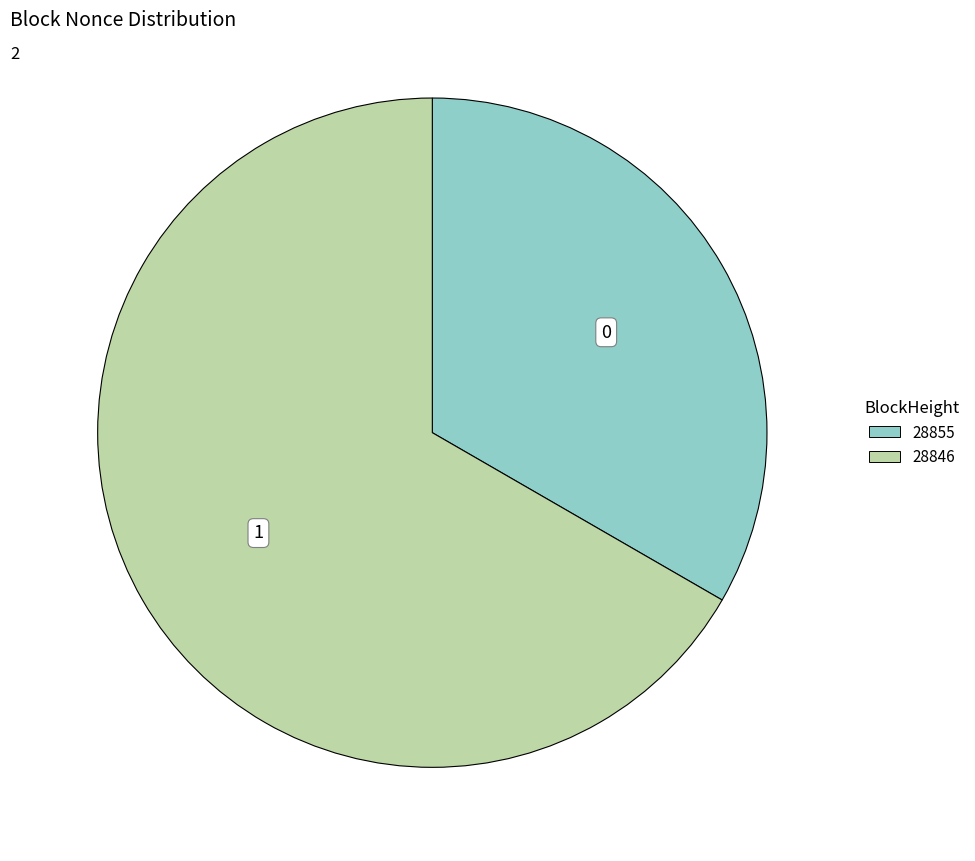

How many slices are in this pie chart?

2